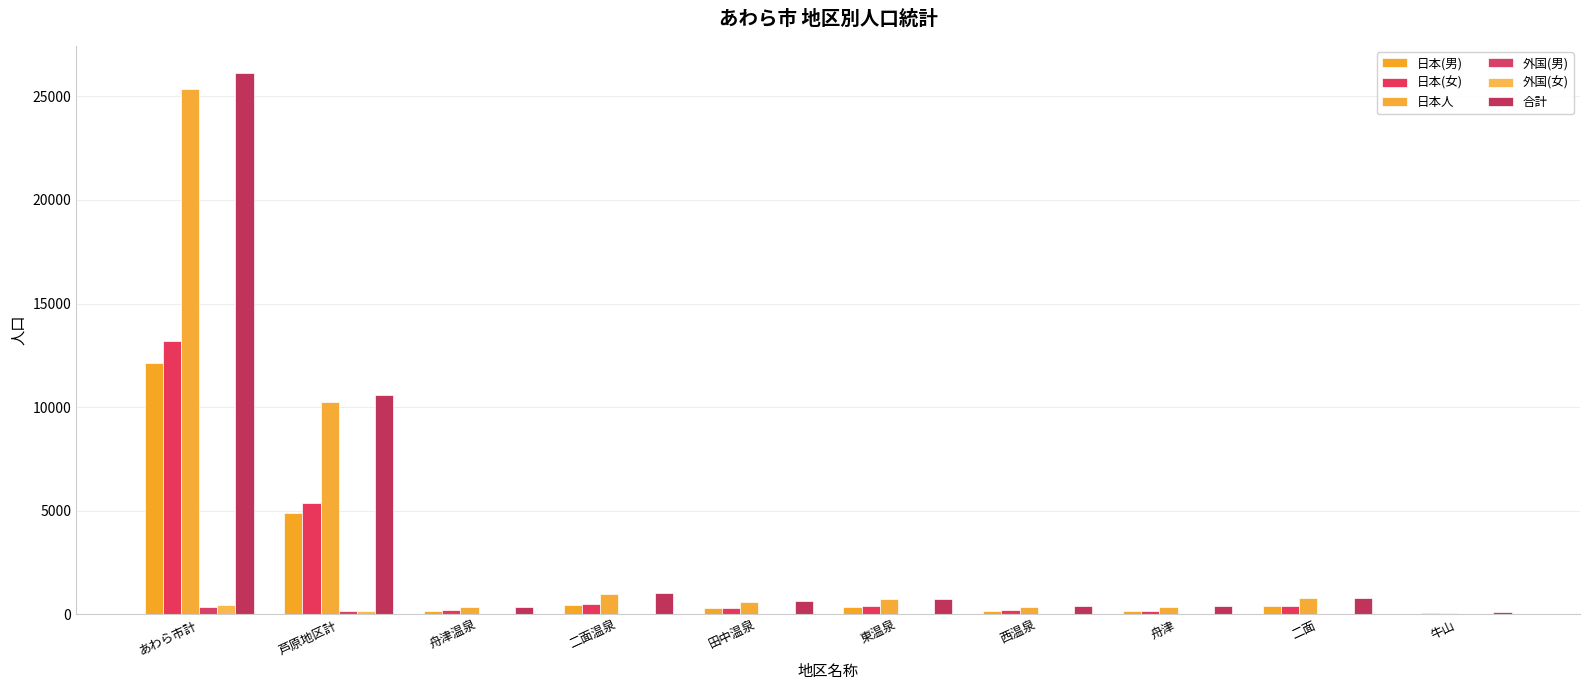

At 二面, list the series in order from smallest to largest.

外国(女), 外国(男), 日本(男), 日本(女), 日本人, 合計